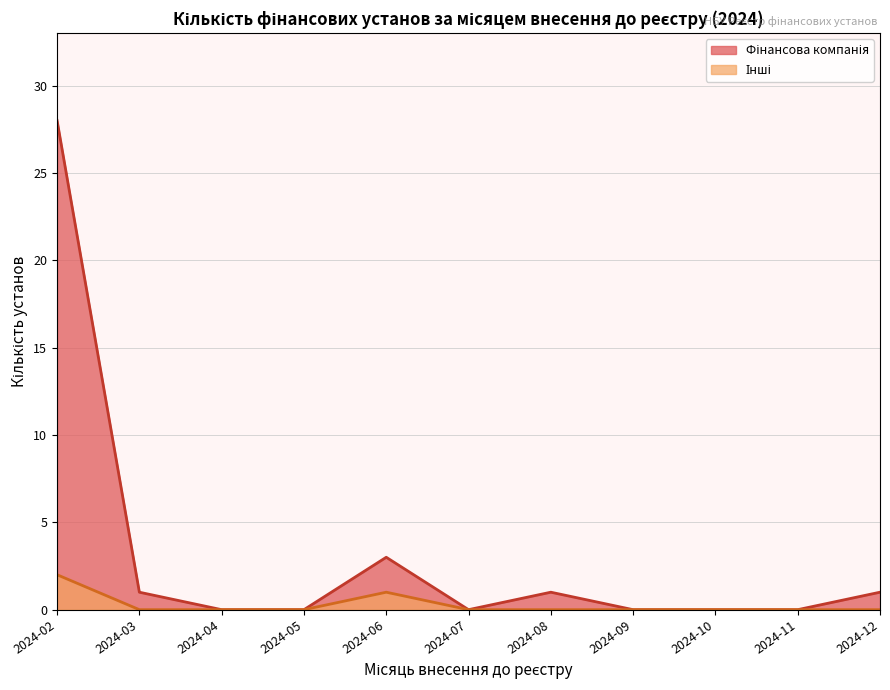

At which category is the sum across all series the highest?

2024-02